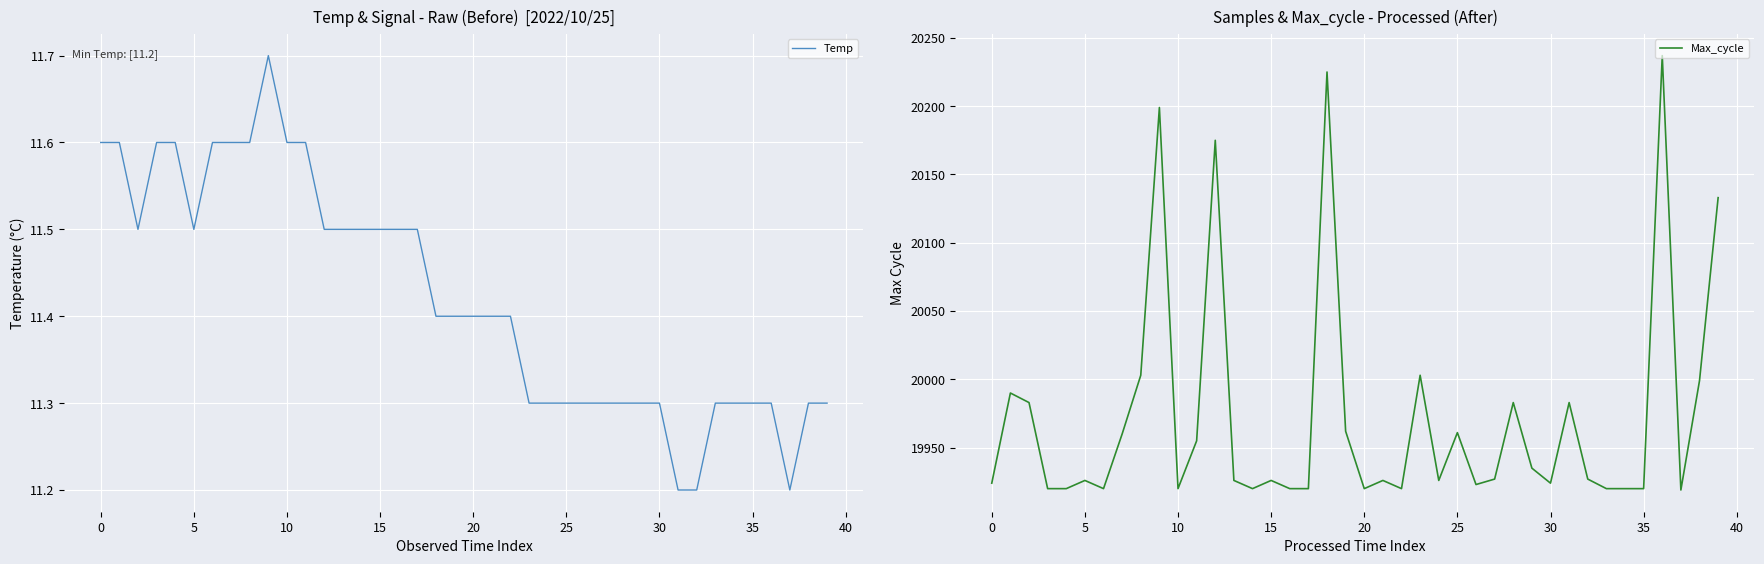

What is the total value across all series at 13?

19937.5